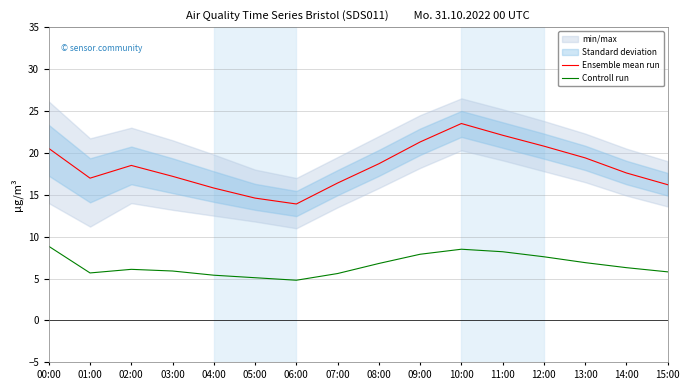

What is the lowest value of the Ensemble mean run series?

13.9